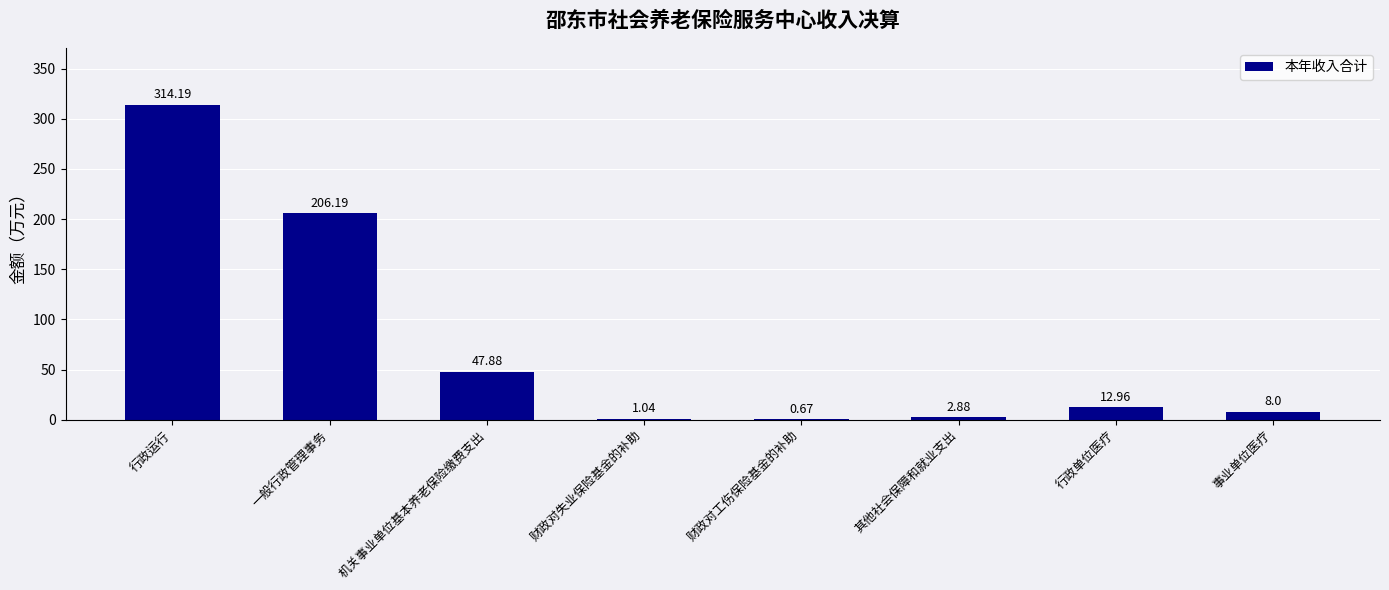

At which category does the chart reach its peak across all series?

行政运行